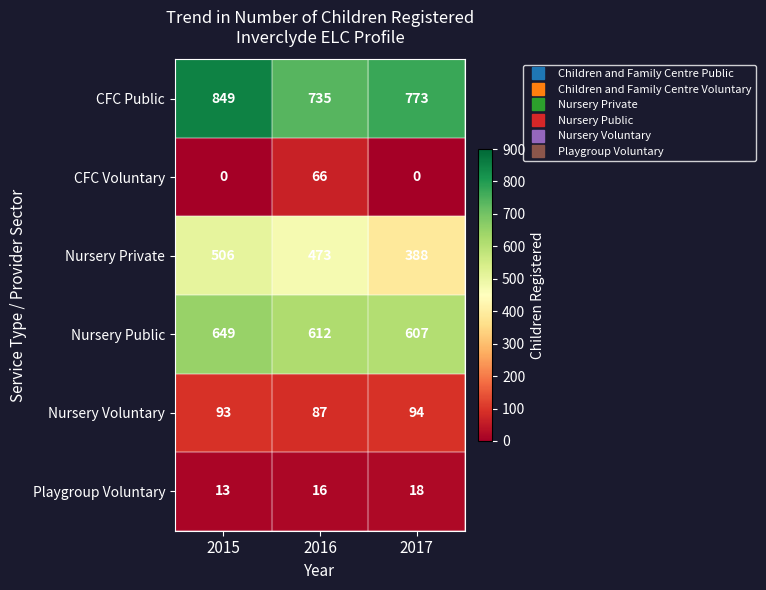

Which series has the largest total across all categories?

CFC Public